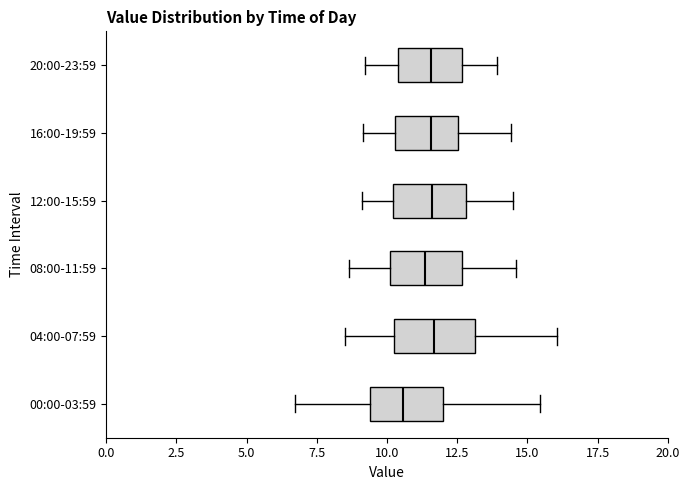

Reading bottom to top, read every box against the x-axis: the position of its median line, the range the box covers, and the ends of its whiskers. The values are not printed on the chart, so give them approximately, as read against the axis.

00:00-03:59: median 10.5, box 9.5 to 12.0, whiskers 6.5 to 15.5
04:00-07:59: median 11.5, box 10.5 to 13.0, whiskers 8.5 to 16.0
08:00-11:59: median 11.5, box 10.0 to 12.5, whiskers 8.5 to 14.5
12:00-15:59: median 11.5, box 10.0 to 13.0, whiskers 9.0 to 14.5
16:00-19:59: median 11.5, box 10.5 to 12.5, whiskers 9.0 to 14.5
20:00-23:59: median 11.5, box 10.5 to 12.5, whiskers 9.0 to 14.0